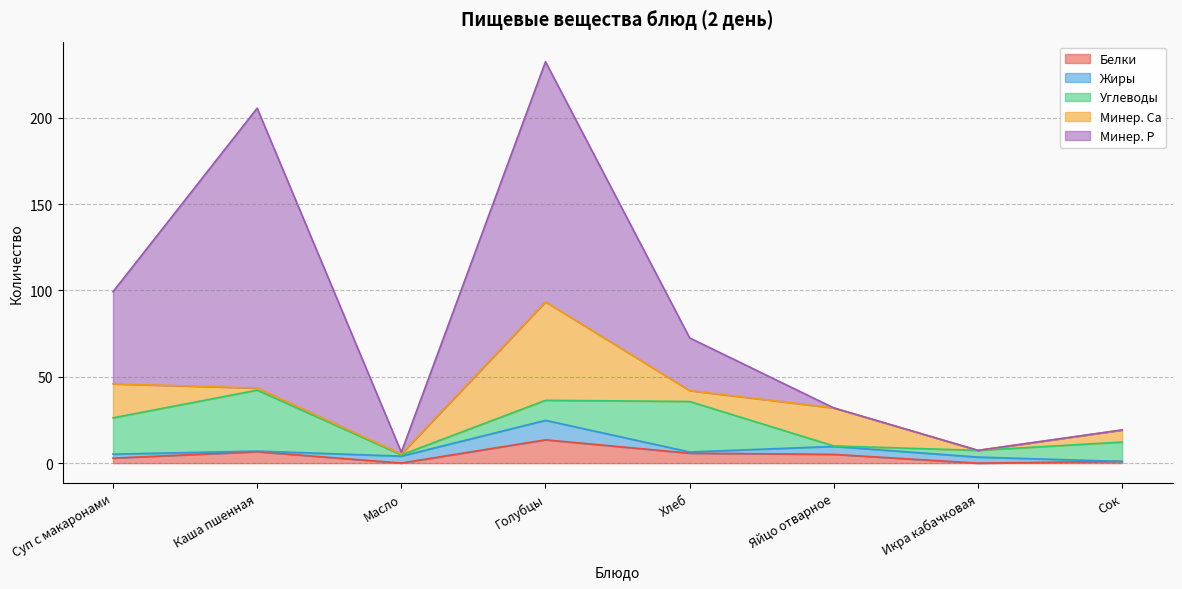

Reading left to right, list all the values displayed in this chart.

Белки: 2.9	6.6	0.1	13.5	5.8	5.1	0.0	1.0
Жиры: 2.3	0.4	4.0	11.3	0.7	4.6	3.5	0.0
Углеводы: 21.0	35.3	0.8	11.6	29.2	0.3	3.9	11.2
Минер. Ca: 19.7	1.2	0.5	57.0	6.3	22.0	0.0	7.0
Минер. P: 53.3	162.0	1.0	139.0	30.5	0.0	0.0	0.0